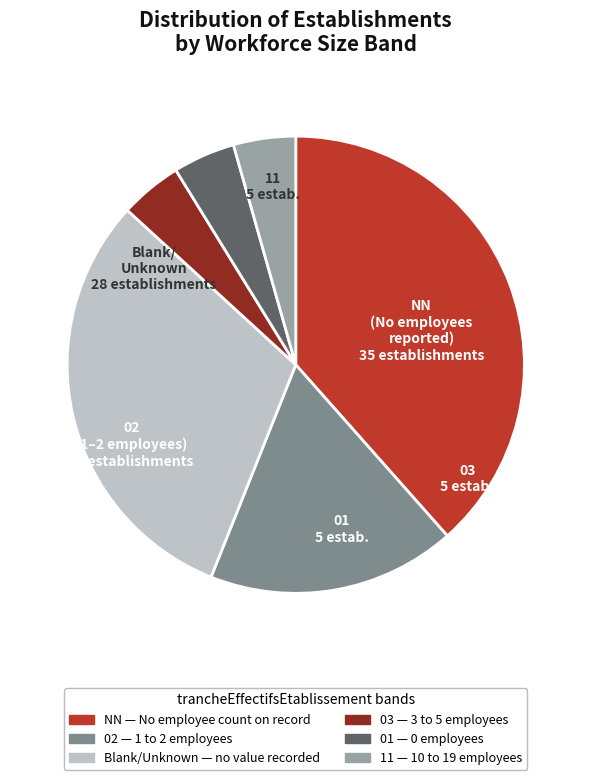

Is there any slice that represents more than half of the pie?

No